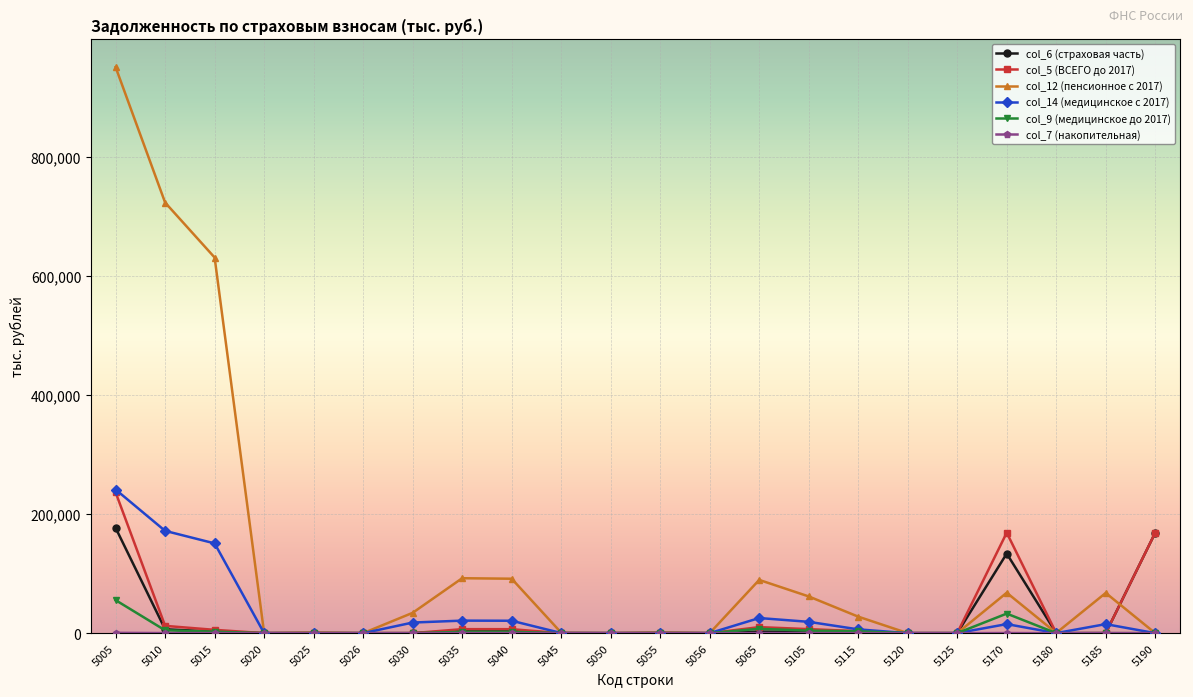

True or false: col_12 (пенсионное с 2017) has more than 0 interior local peaks.

True